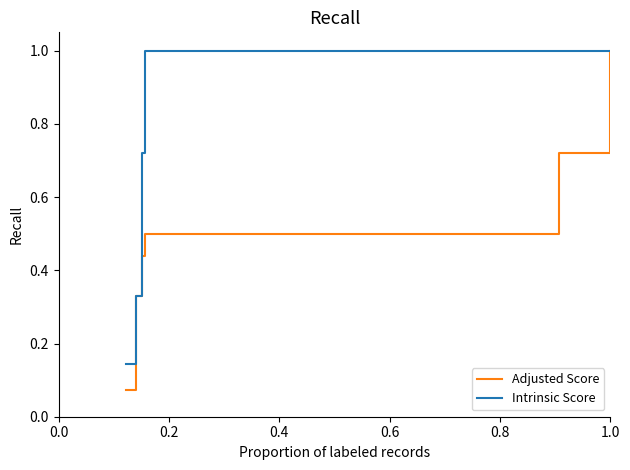

What is the maximum value for Adjusted Score?

1.0